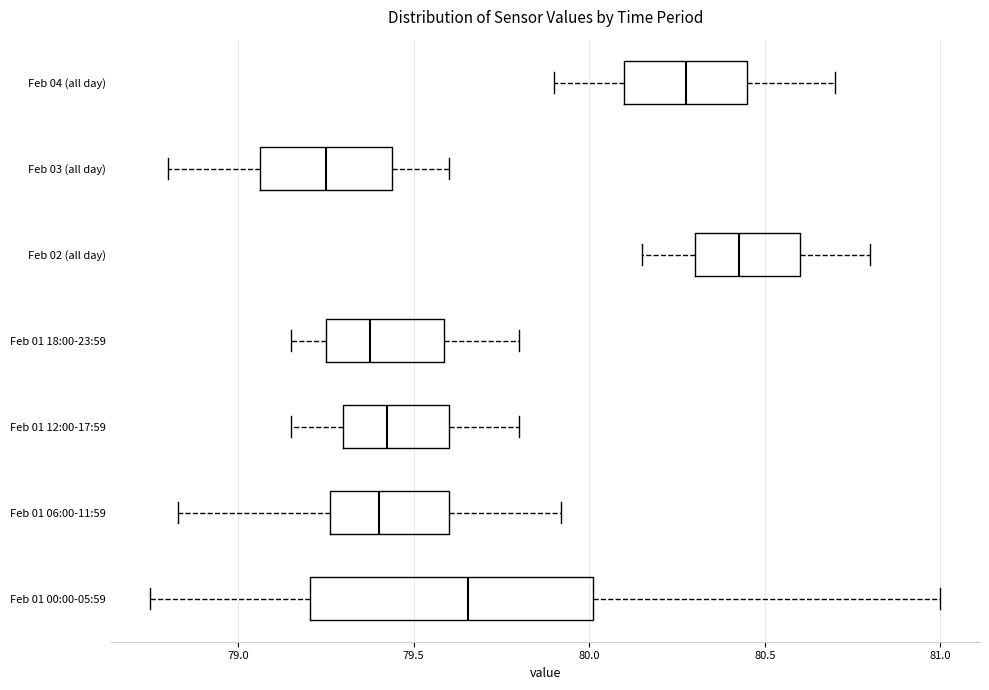

Reading bottom to top, transcribe this box plot: for each box, give where its median line is, the range the box spans, and where its two whiskers end, as read against the x-axis. The values are not printed on the chart, so give them approximately, as read against the axis.

Feb 01 00:00-05:59: median 79.65, box 79.20 to 80.00, whiskers 78.75 to 81.00
Feb 01 06:00-11:59: median 79.40, box 79.25 to 79.60, whiskers 78.85 to 79.90
Feb 01 12:00-17:59: median 79.45, box 79.30 to 79.60, whiskers 79.15 to 79.80
Feb 01 18:00-23:59: median 79.40, box 79.25 to 79.60, whiskers 79.15 to 79.80
Feb 02 (all day): median 80.45, box 80.30 to 80.60, whiskers 80.15 to 80.80
Feb 03 (all day): median 79.25, box 79.05 to 79.45, whiskers 78.80 to 79.60
Feb 04 (all day): median 80.30, box 80.10 to 80.45, whiskers 79.90 to 80.70